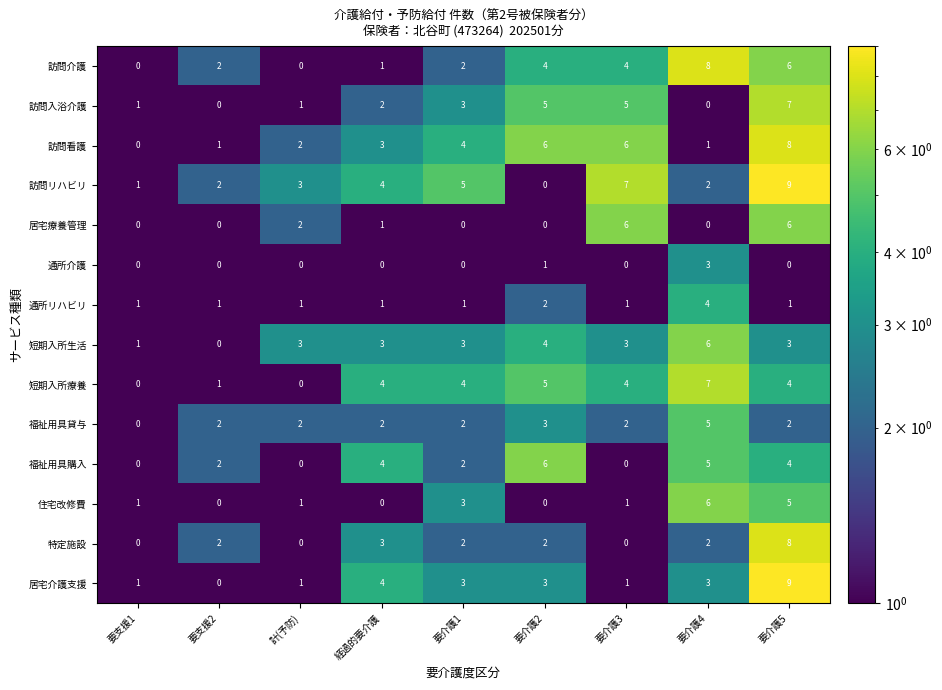

Count the 短期入所生活 values in the range 3 to 4.

6